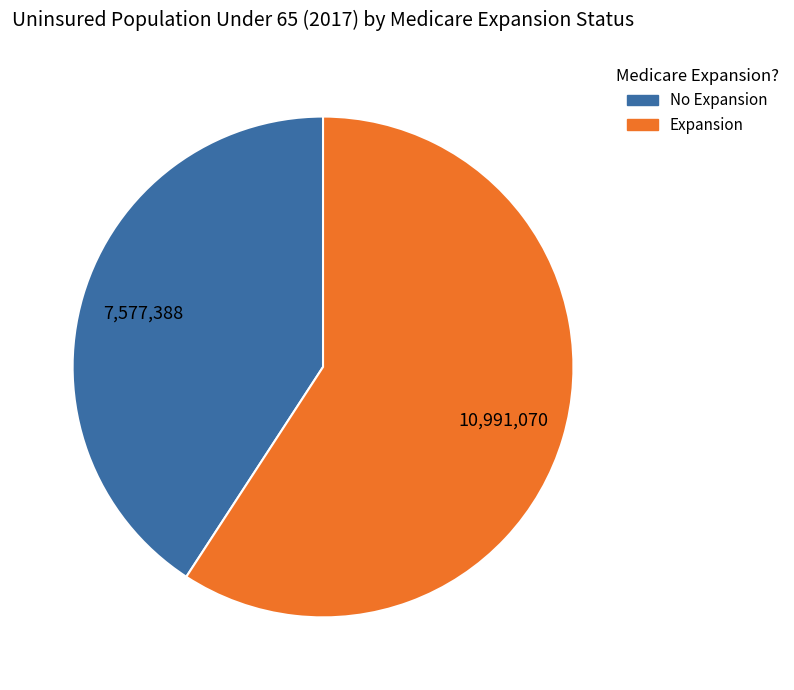

How many segments does this pie chart have?

2